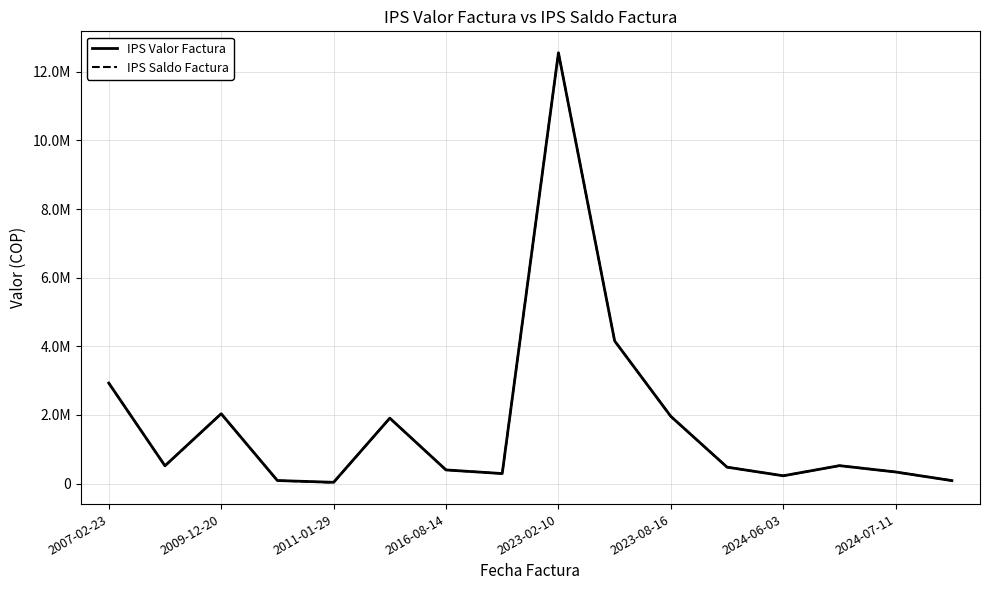

Is this an area chart (filled region under the line)?

No